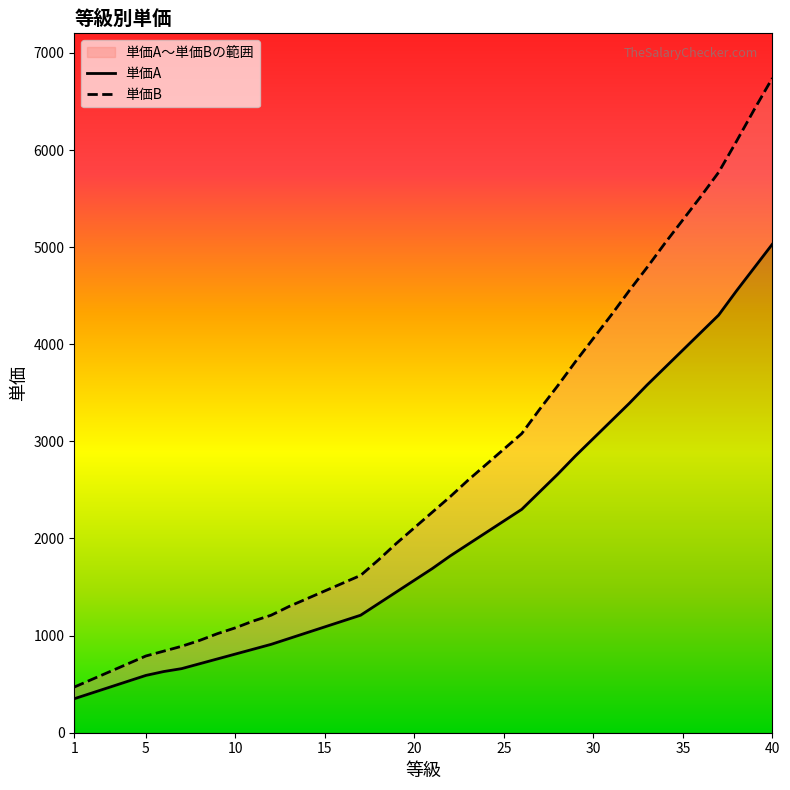

What is the value of the 単価A point at the 27th from the left?

2480